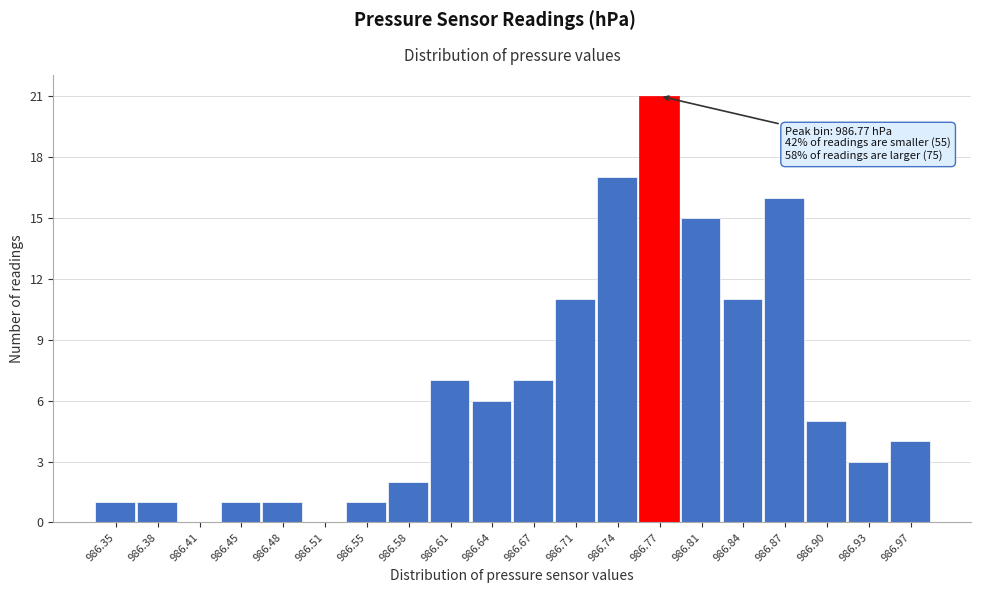

Reading left to right, transcribe all the data shown in this chart.

986.35=1	986.38=1	986.41=0	986.45=1	986.48=1	986.51=0	986.55=1	986.58=2	986.61=7	986.64=6	986.67=7	986.71=11	986.74=17	986.77=21	986.81=15	986.84=11	986.87=16	986.90=5	986.93=3	986.97=4